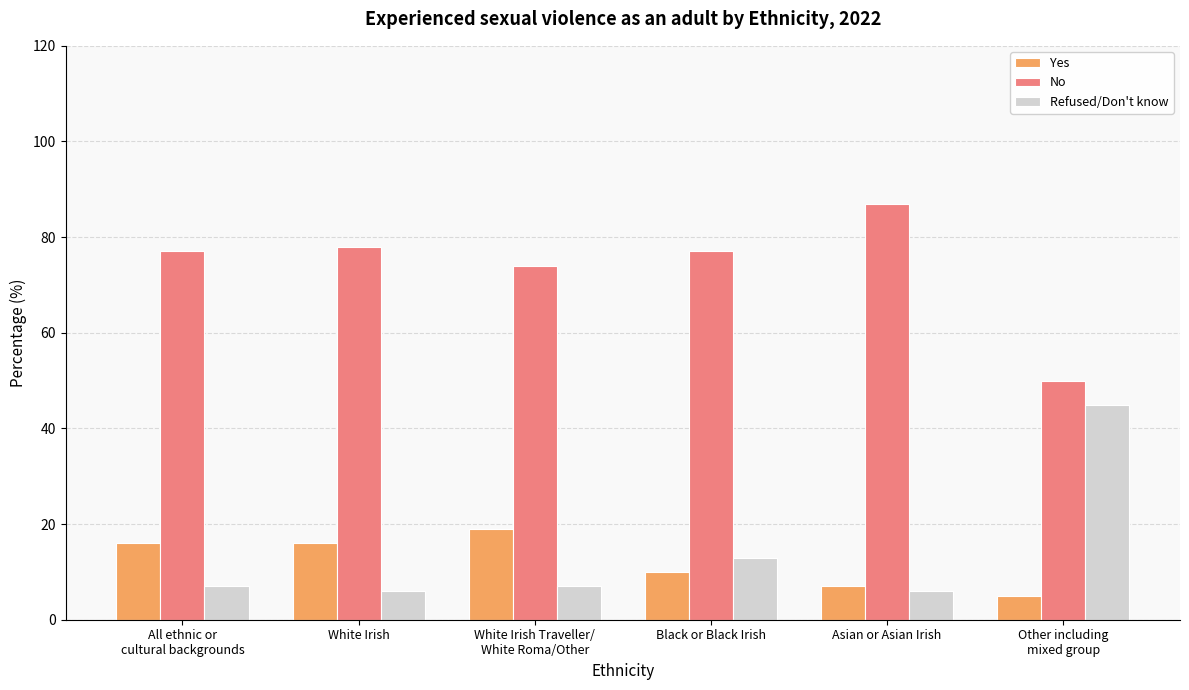

Rank the series at White Irish from lowest to highest value.

Refused/Don't know, Yes, No